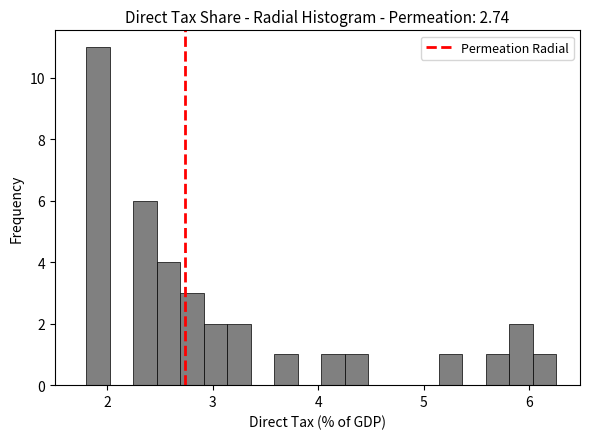

Read against the x-axis, roughly where is the centre of the tallest bar?

1.9